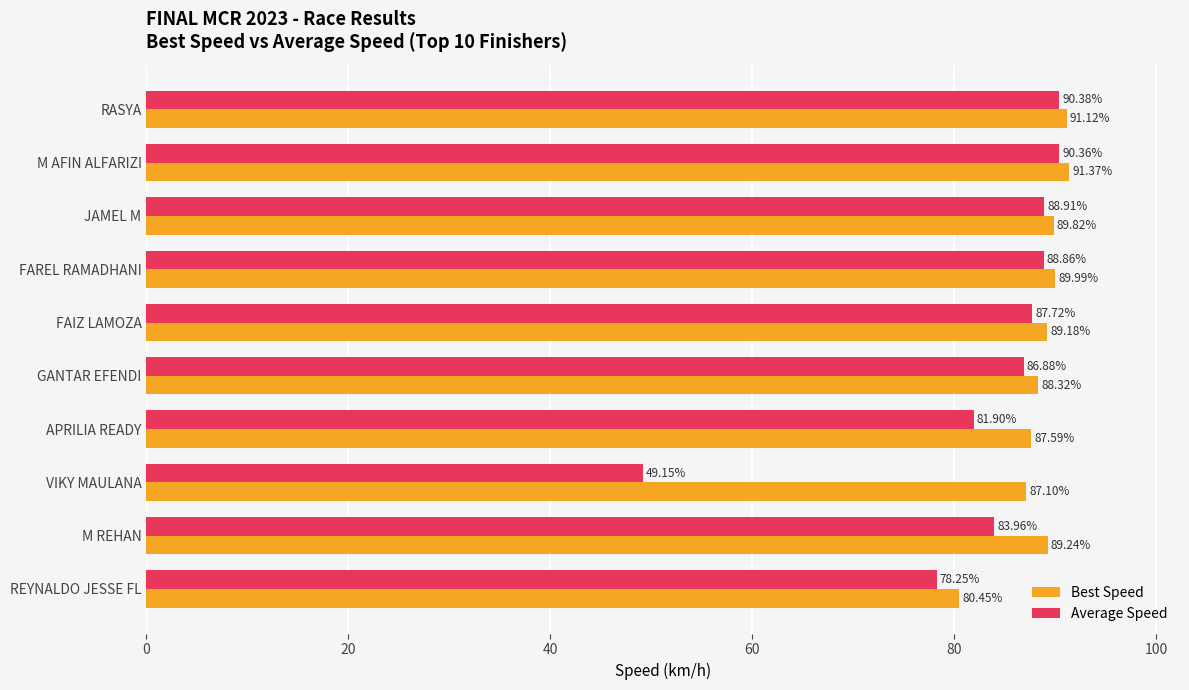

Rank the series by their maximum value, from highest to lowest.

Best Speed, Average Speed